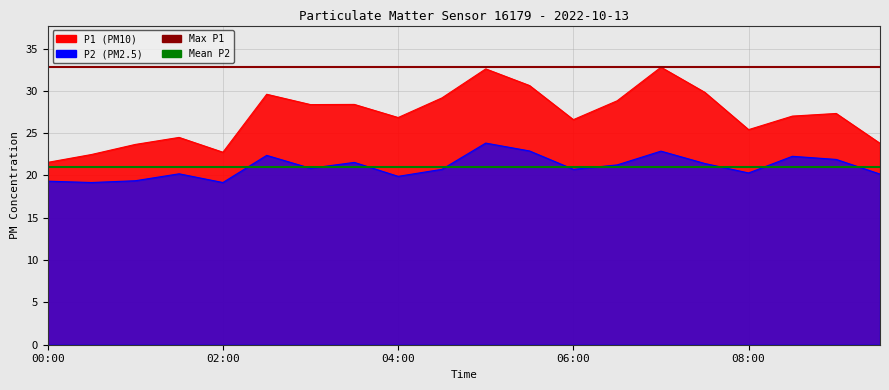

List the series in order of their peak value, lowest first.

P2, P1